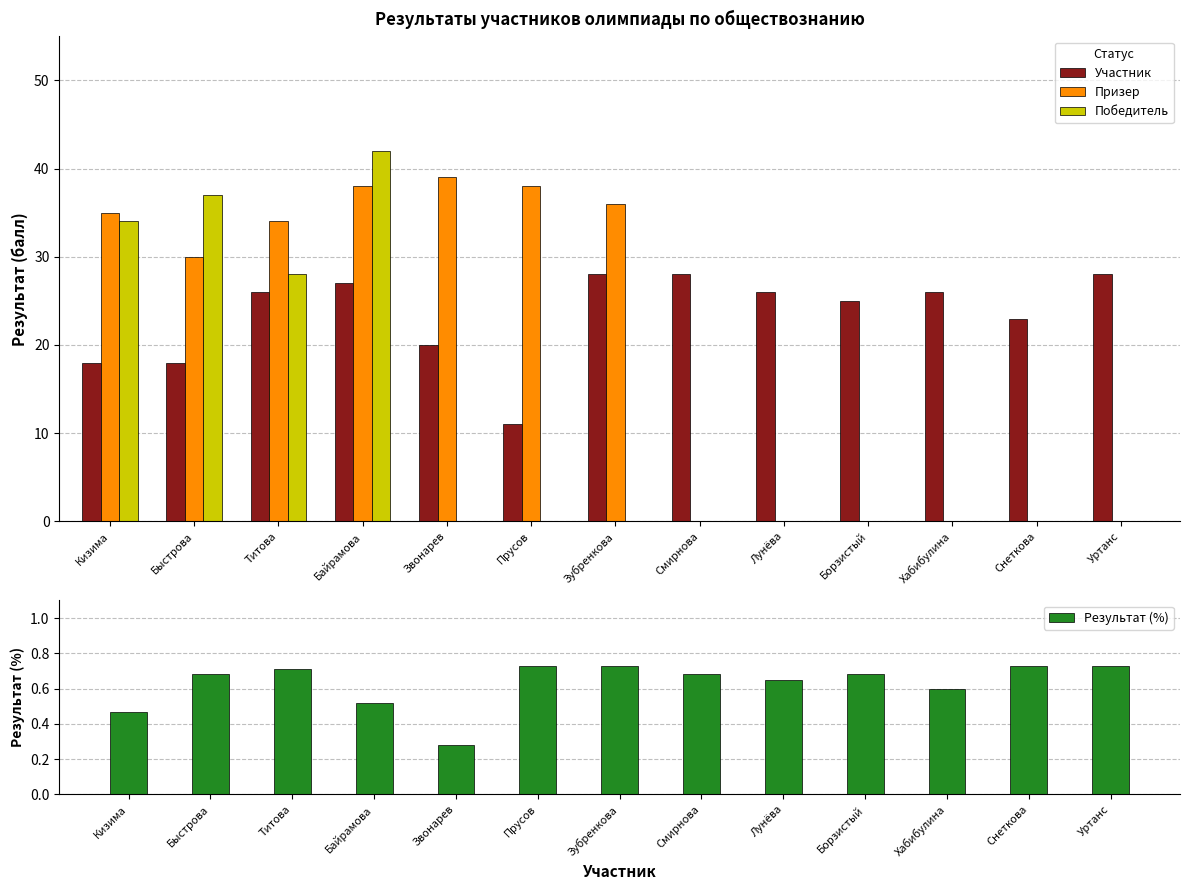

List the labels in order of Результат (%) value, largest first.

Прусов, Зубренкова, Снеткова, Уртанс, Титова, Быстрова, Смирнова, Борзистый, Лунёва, Хабибулина, Байрамова, Кизима, Звонарев